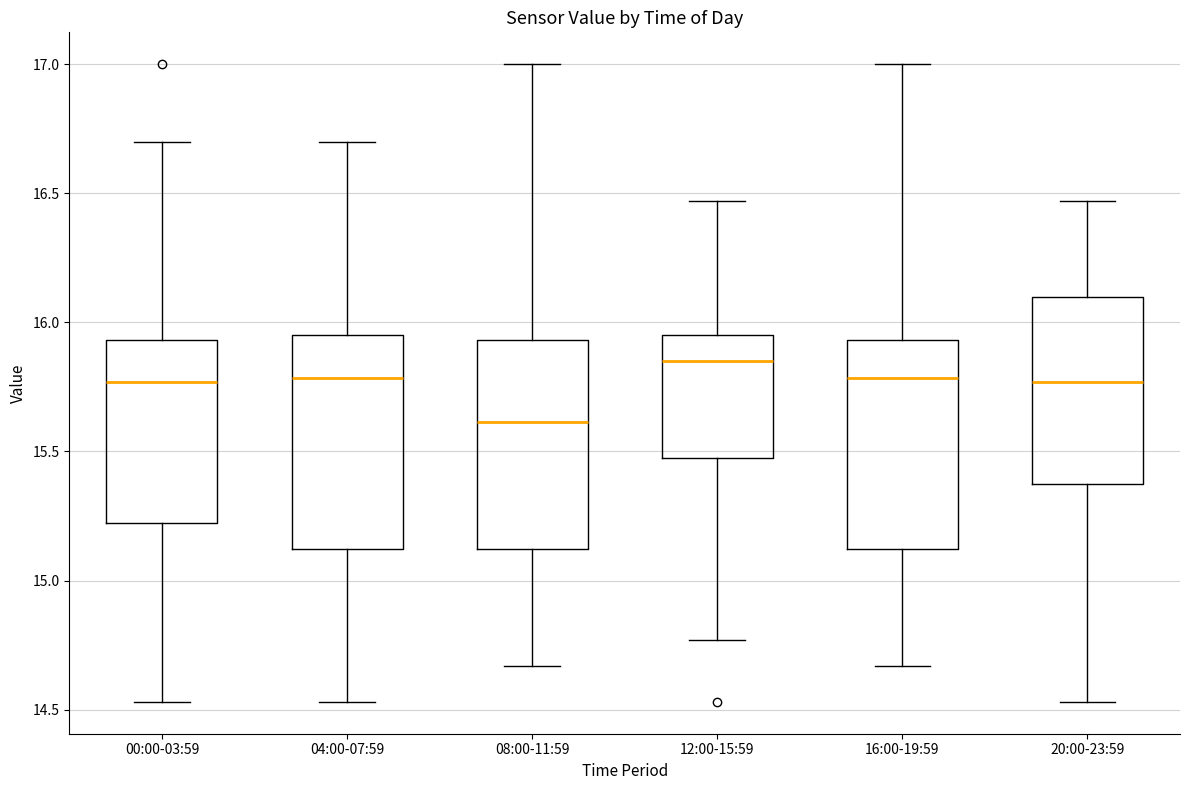

Reading left to right, transcribe this box plot: for each box, give where its median line is, the range the box spans, and where its two whiskers end, as read against the y-axis. The values are not printed on the chart, so give them approximately, as read against the axis.

00:00-03:59: median 15.75, box 15.20 to 15.95, whiskers 14.55 to 16.70
04:00-07:59: median 15.80, box 15.10 to 15.95, whiskers 14.55 to 16.70
08:00-11:59: median 15.60, box 15.10 to 15.95, whiskers 14.65 to 17.00
12:00-15:59: median 15.85, box 15.50 to 15.95, whiskers 14.75 to 16.45
16:00-19:59: median 15.80, box 15.10 to 15.95, whiskers 14.65 to 17.00
20:00-23:59: median 15.75, box 15.40 to 16.10, whiskers 14.55 to 16.45